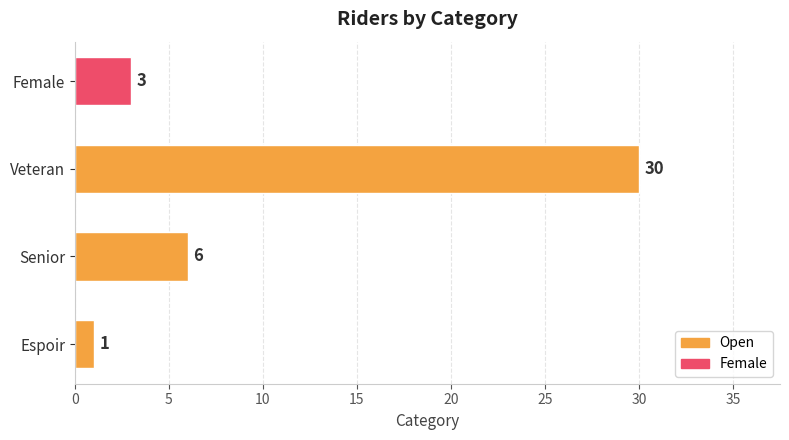

Where is the data nearest to the value 15?

Senior